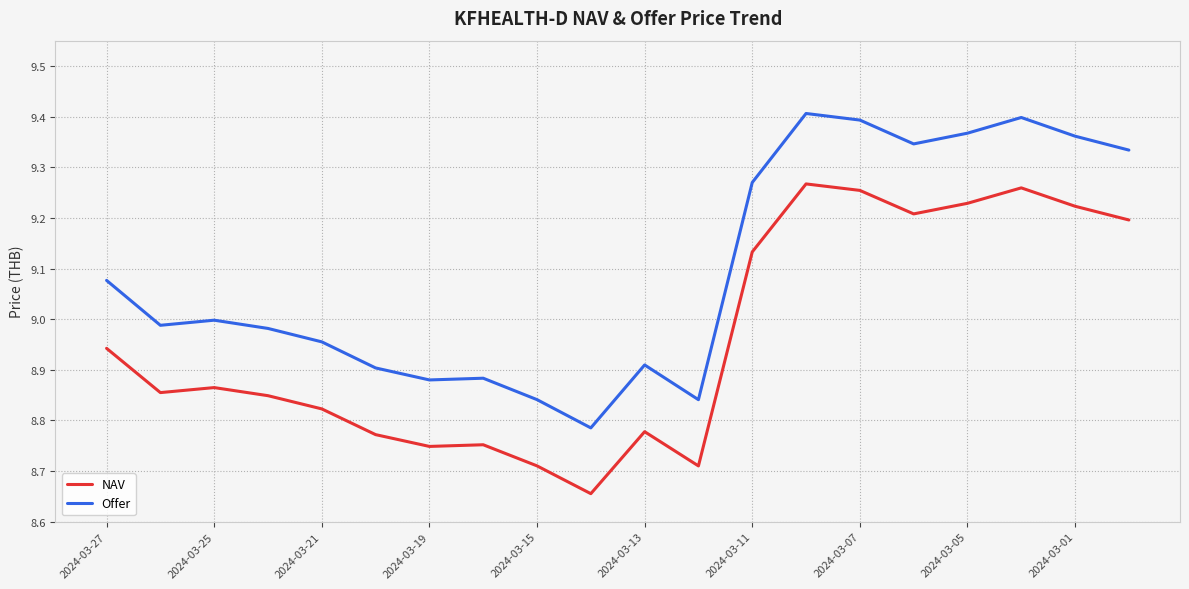

What are all the series names shown in the legend?

NAV, Offer